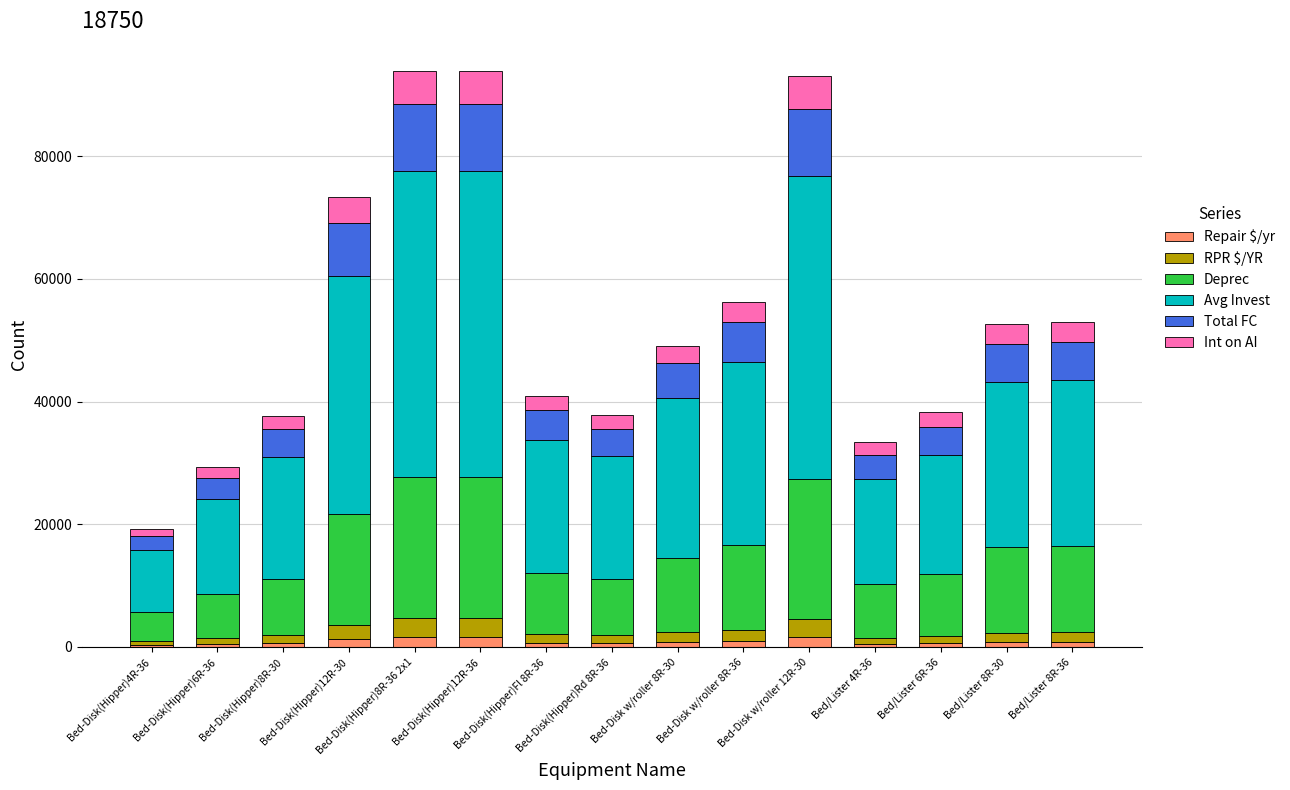

What is the label of the 6th bar from the left?

Bed-Disk(Hipper)12R-36